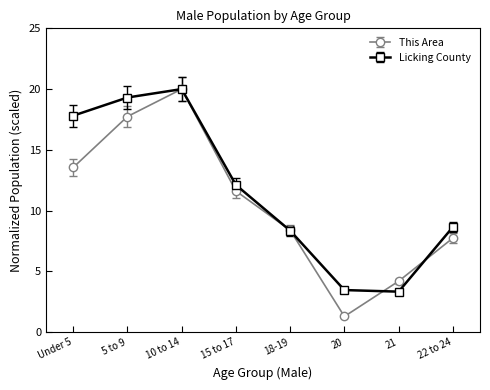

Is it true that This Area equals 11.6 at 15 to 17?

True